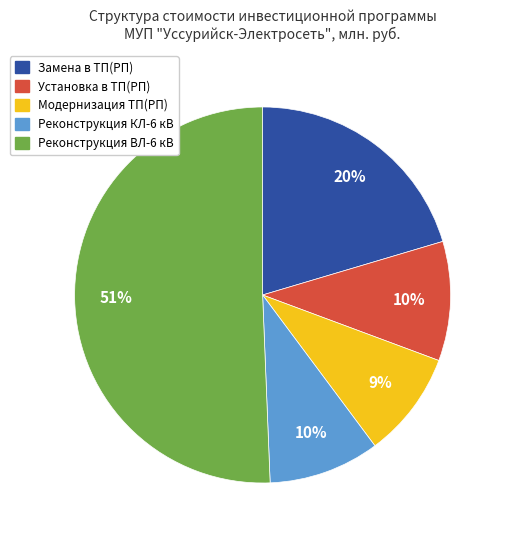

Count the number of slices in the pie.

5